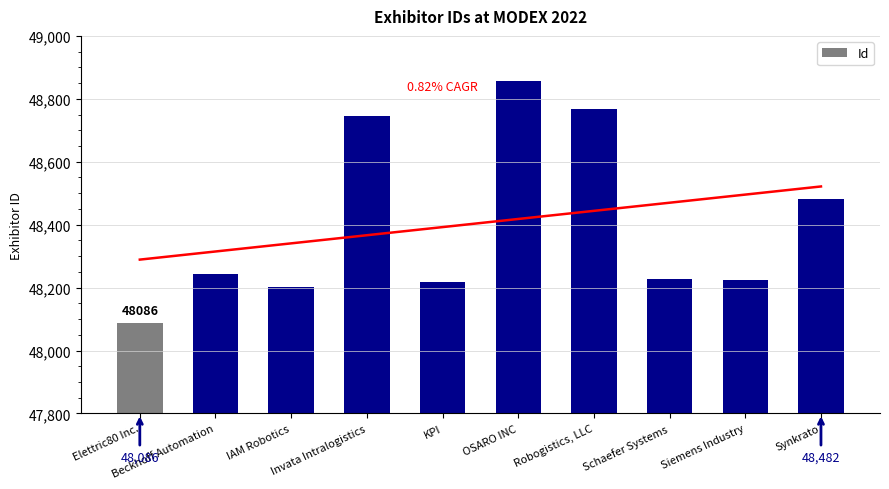

Reading left to right, list all the values displayed in this chart.

48086	48243	48201	48746	48218	48857	48769	48227	48223	48482